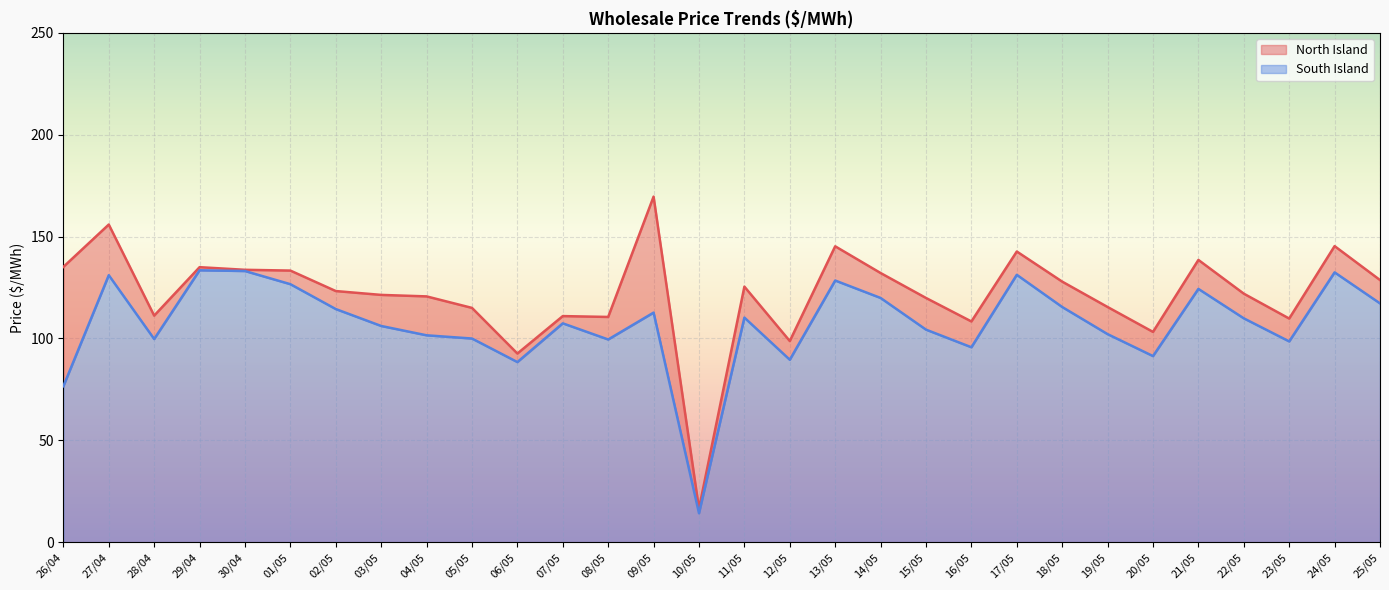

At which category is the sum across all series the highest?

09/05